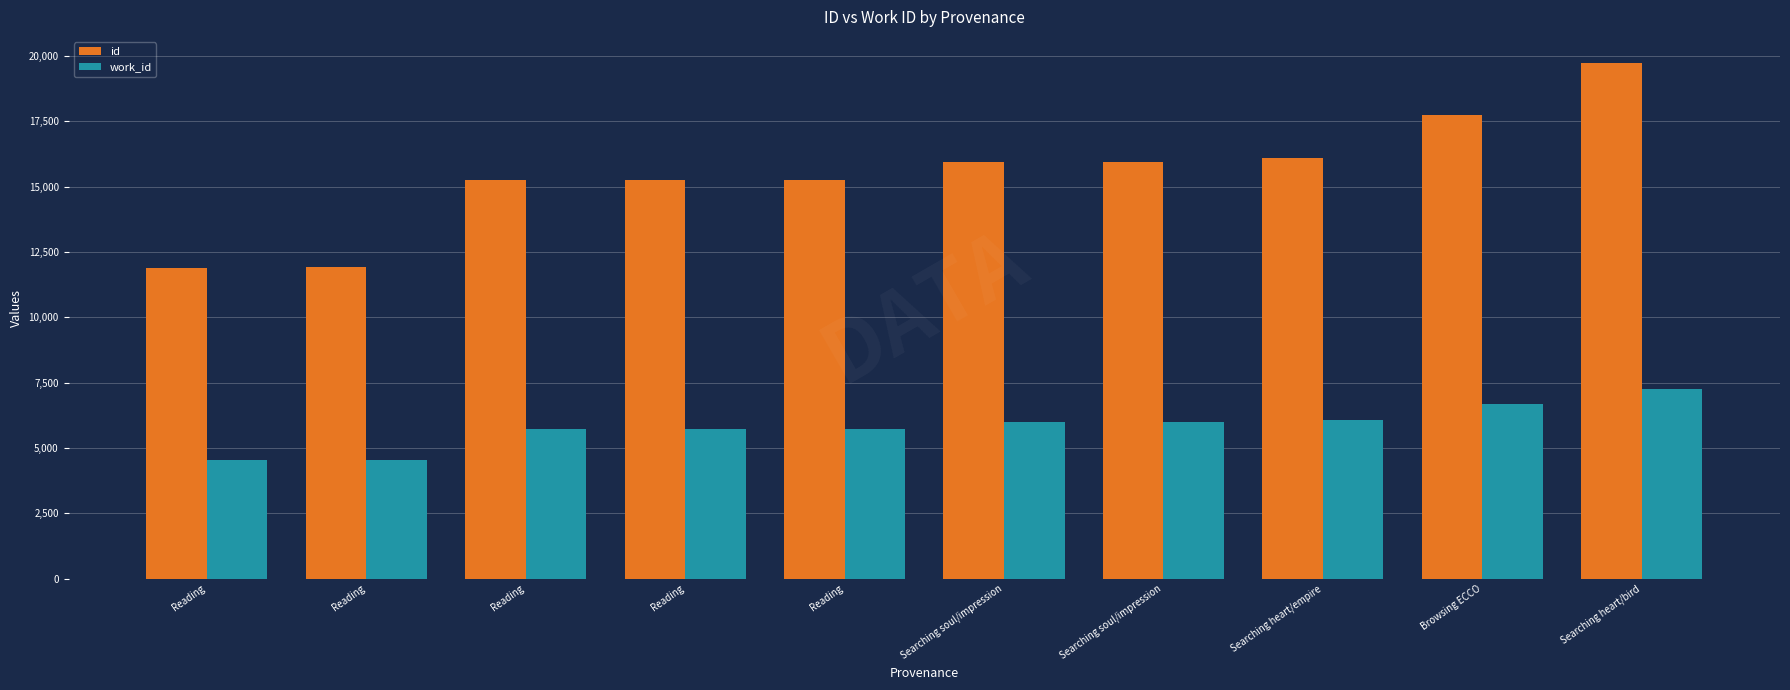

Which category has the lowest value across all series?

Reading